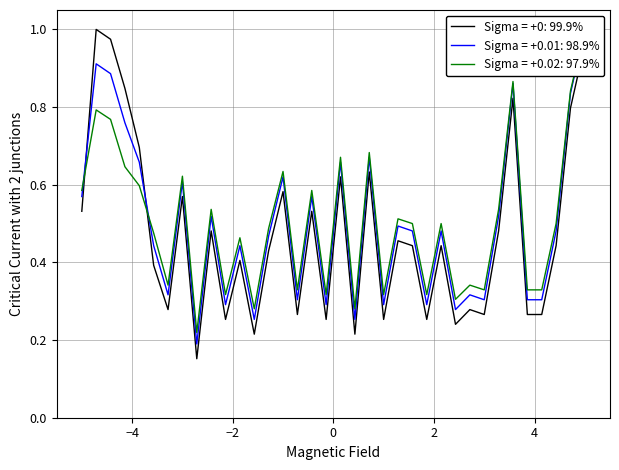

At how many categories does at least one series exceed 0?

36